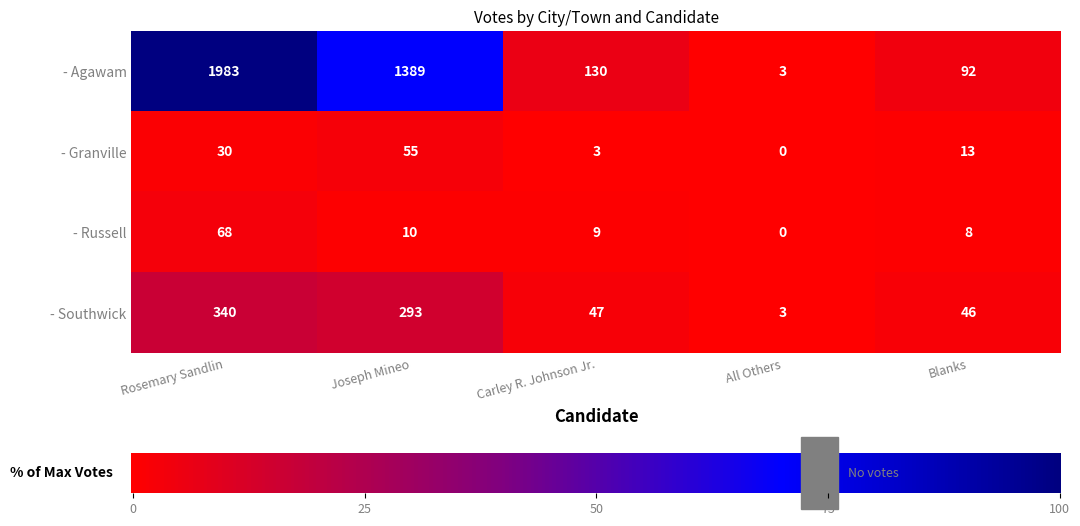

What is the difference between the highest and lowest values at Joseph Mineo?

1379